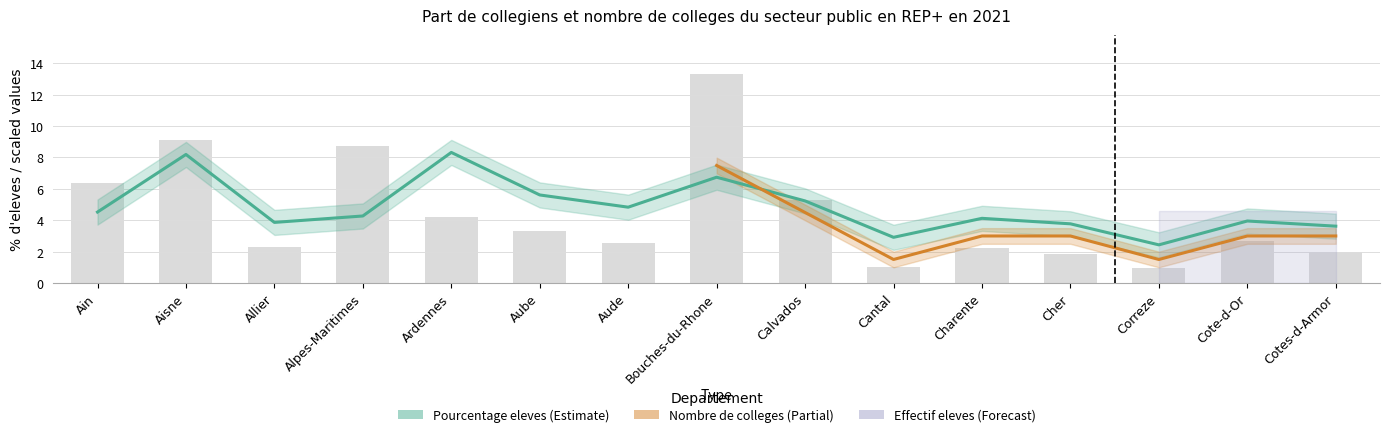

Count the number of categories in the chart.

15